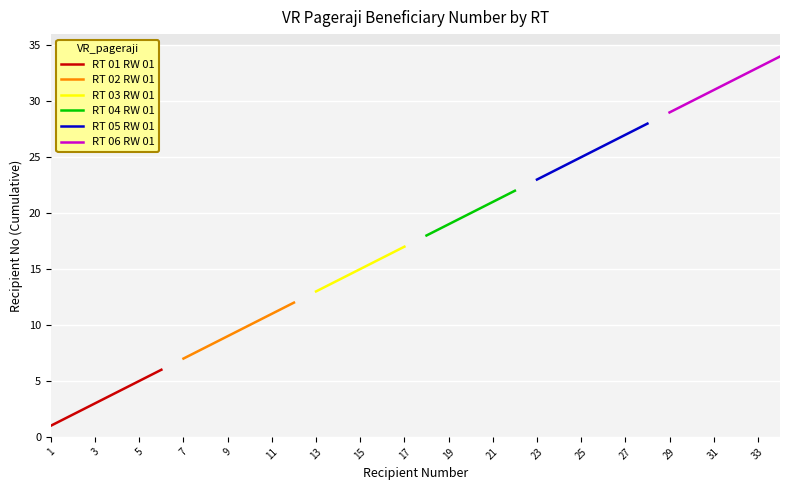

What are all the series names shown in the legend?

RT 01 RW 01, RT 02 RW 01, RT 03 RW 01, RT 04 RW 01, RT 05 RW 01, RT 06 RW 01